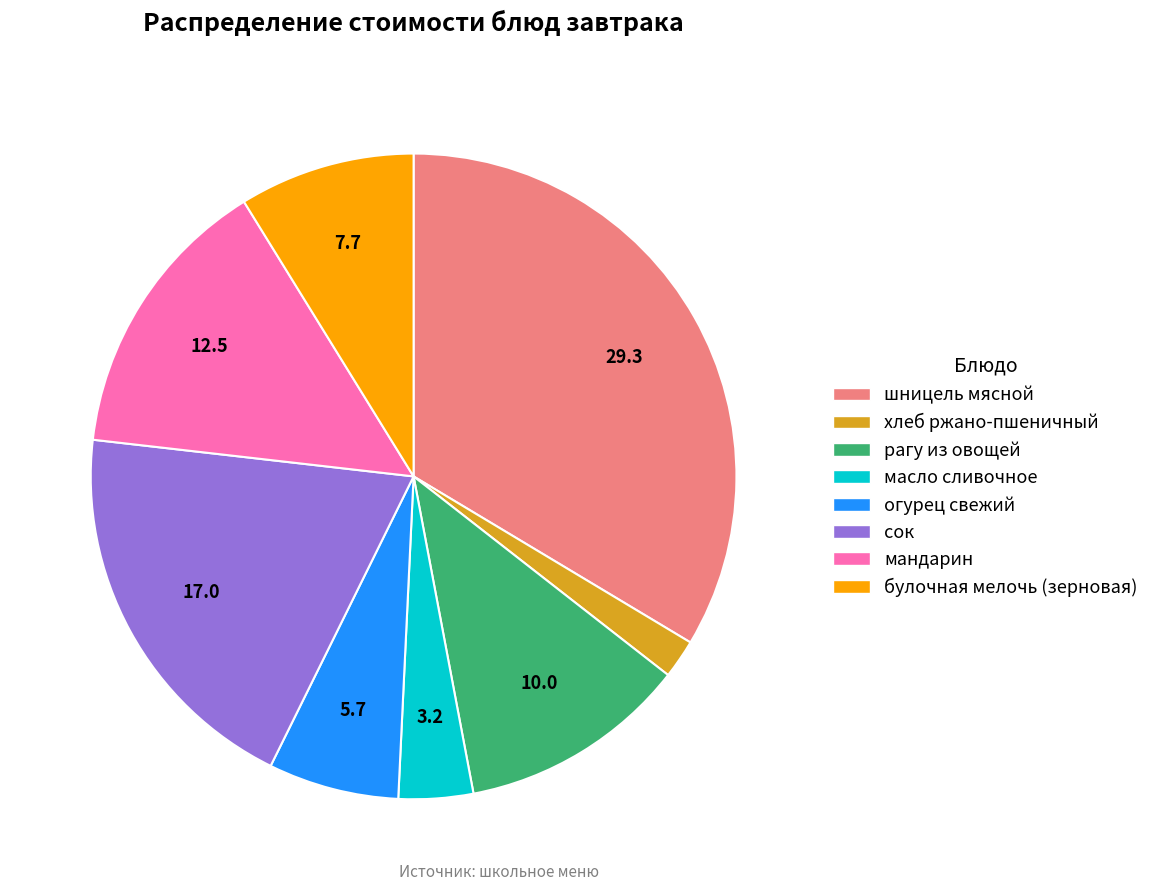

The сок slice represents 20% of the pie. True or false?

True